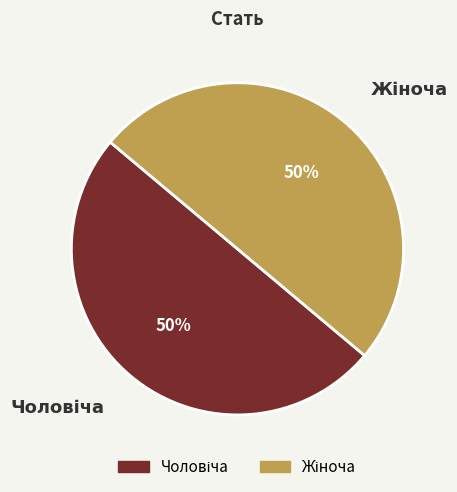

How many segments does this pie chart have?

2